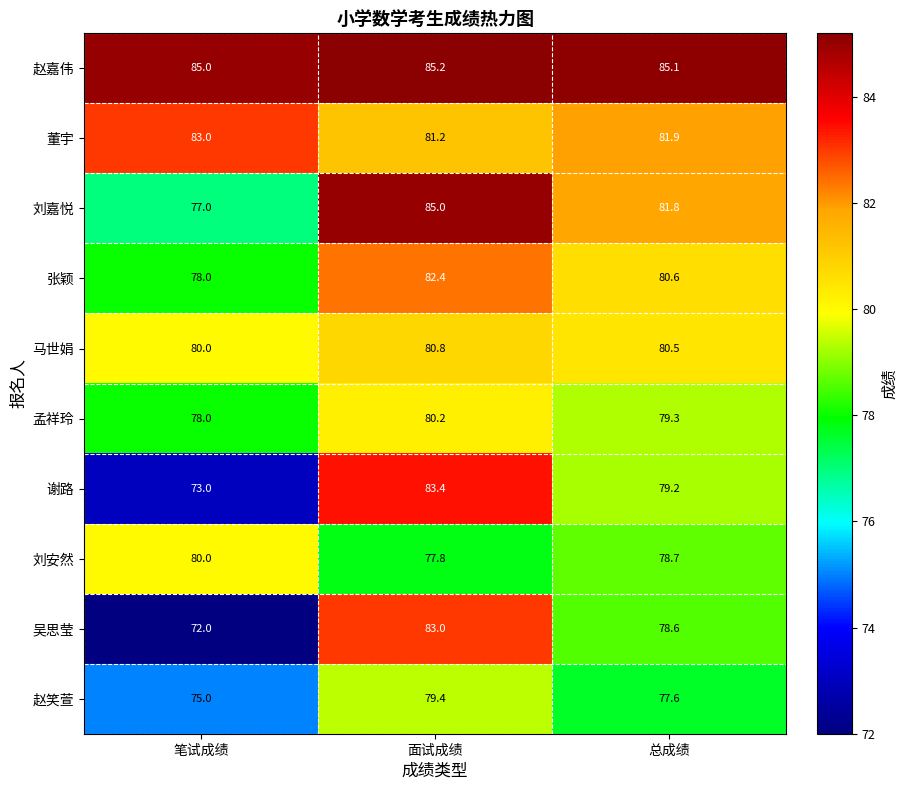

Which category has the lowest value across all series?

笔试成绩